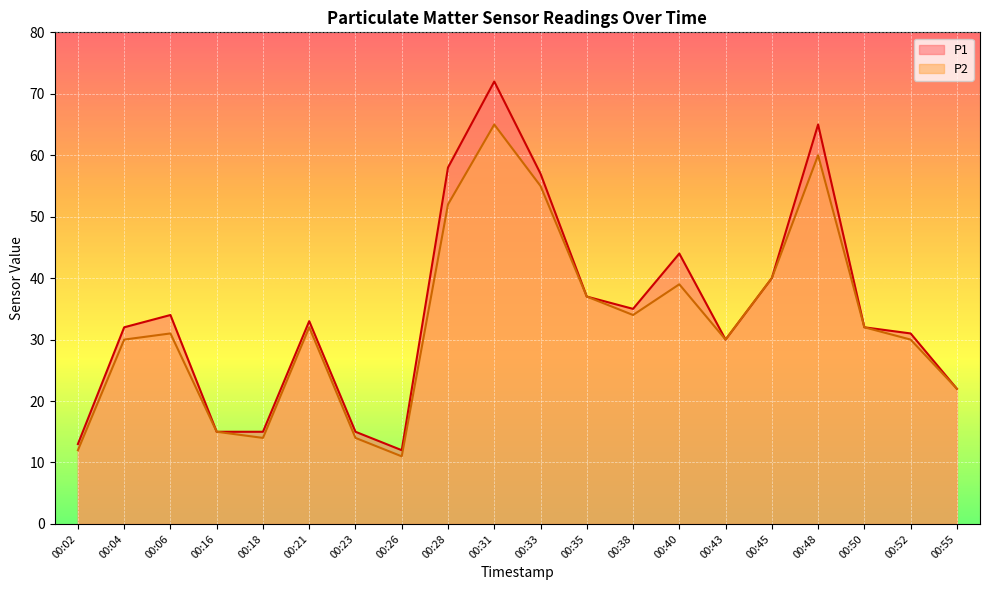

At which label is P2 closest to 38?

00:35